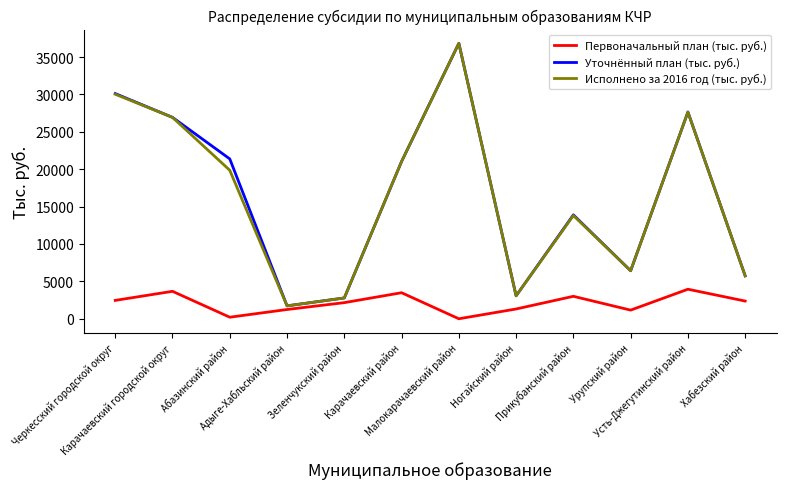

Between Адыге-Хабльский район and Прикубанский район, which series saw the biggest shift?

Уточнённый план (тыс. руб.)